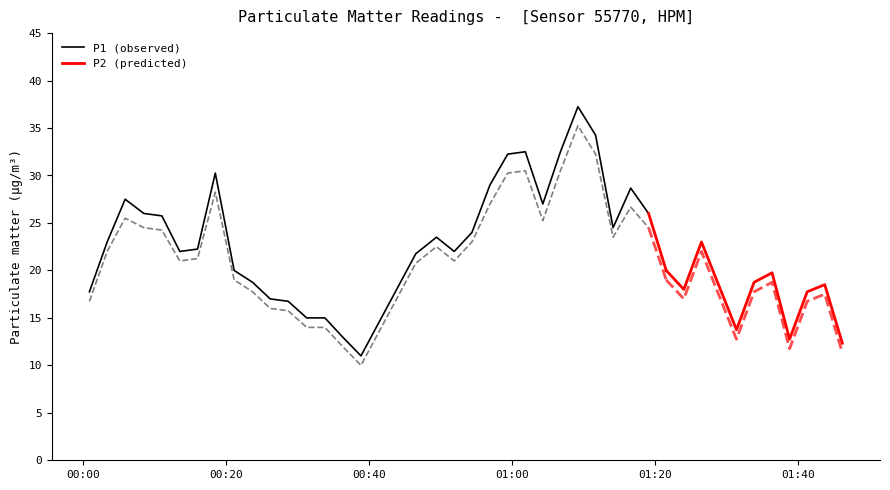

True or false: P2 and P1 cross at least once.

False